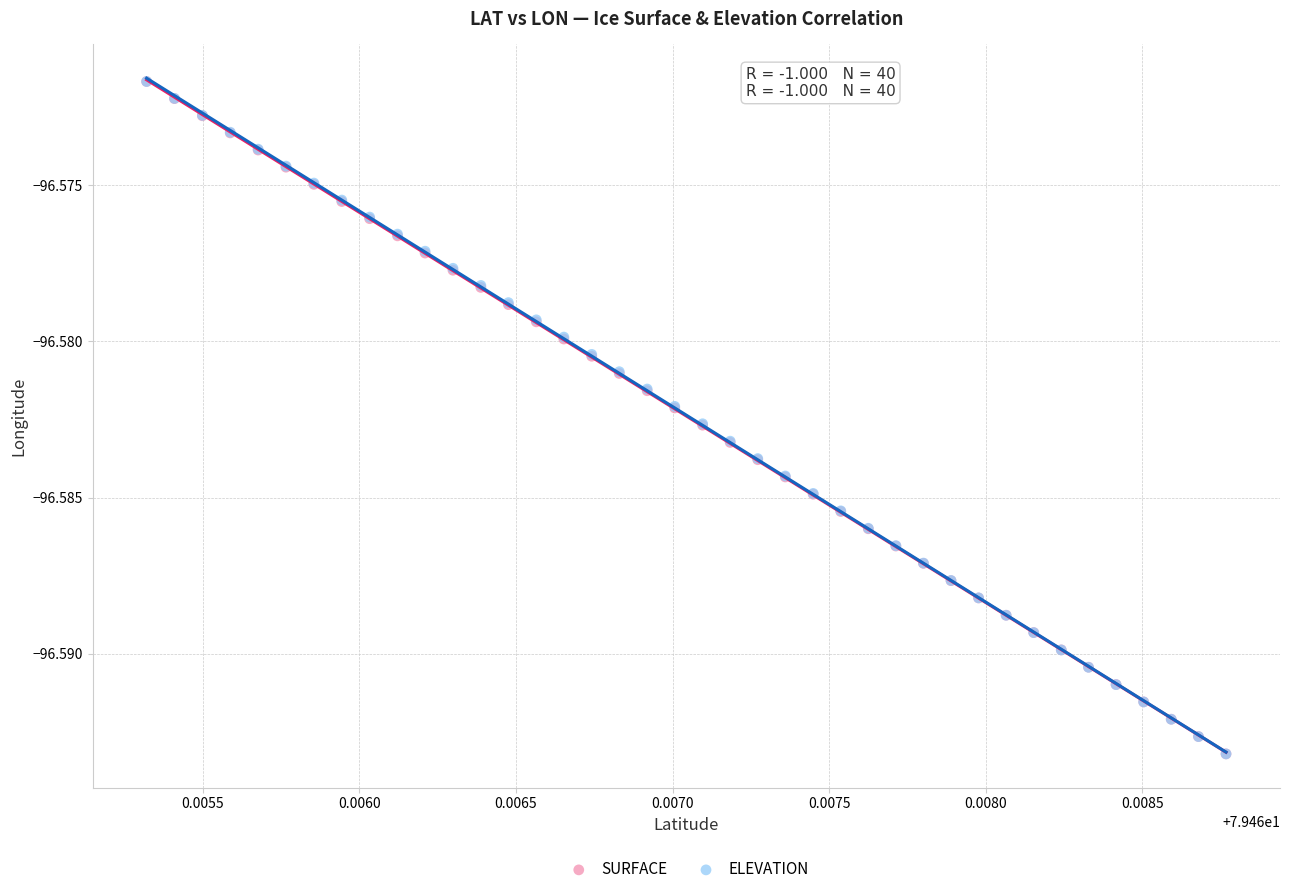

What are all the series names shown in the legend?

SURFACE, ELEVATION